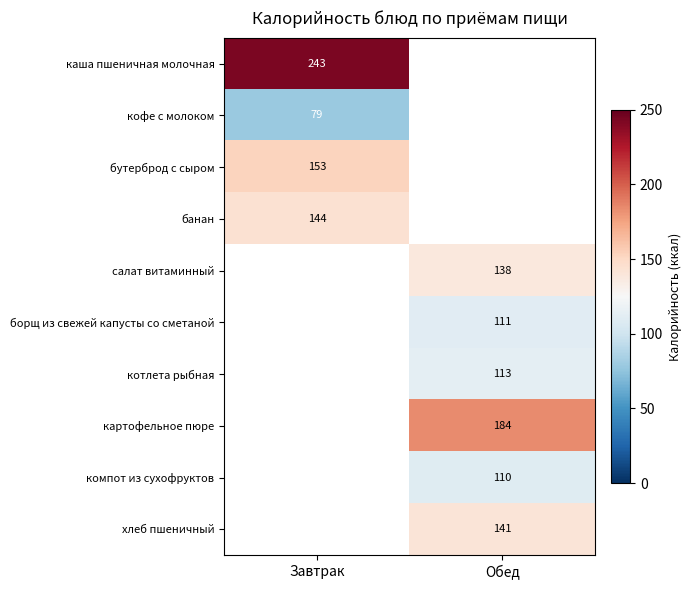

What is the difference between the highest and lowest values at Завтрак?

164.0